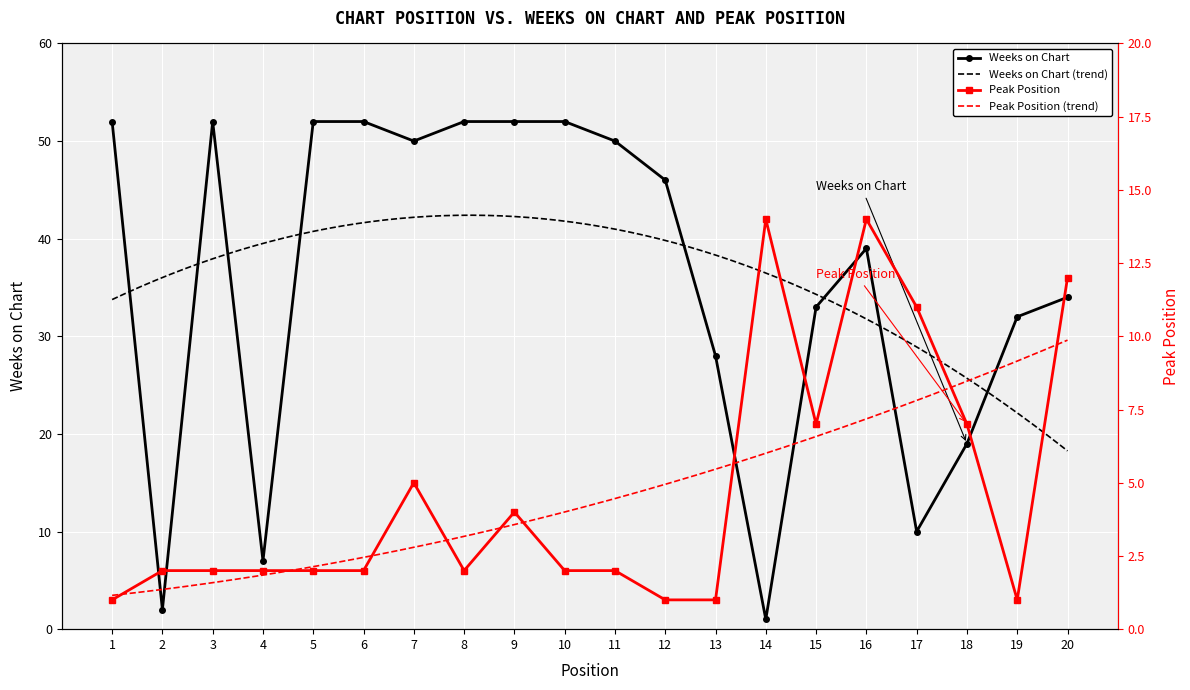

At 11, list the series in order from smallest to largest.

Peak Position, Weeks on Chart